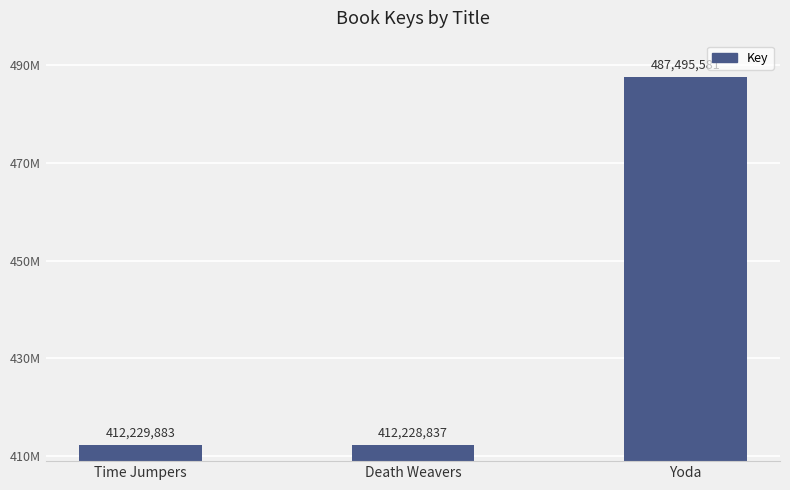

Which has a higher value, Death Weavers or Yoda?

Yoda